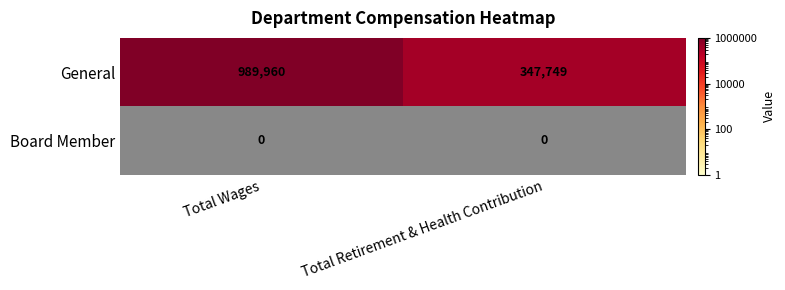

What is the sum of all General values?

1337709